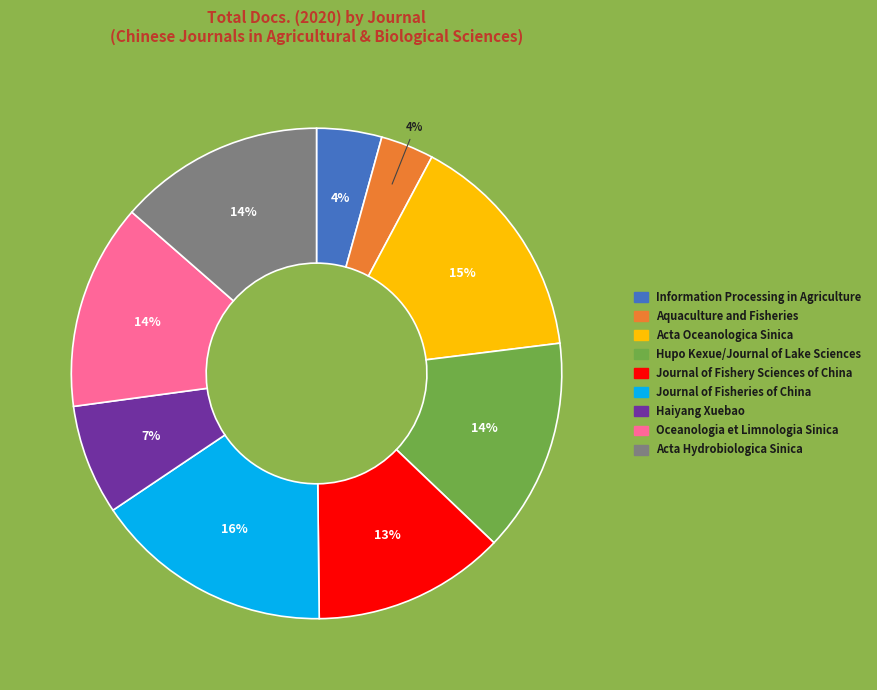

Is it true that Journal of Fishery Sciences of China is 13% of the pie?

True